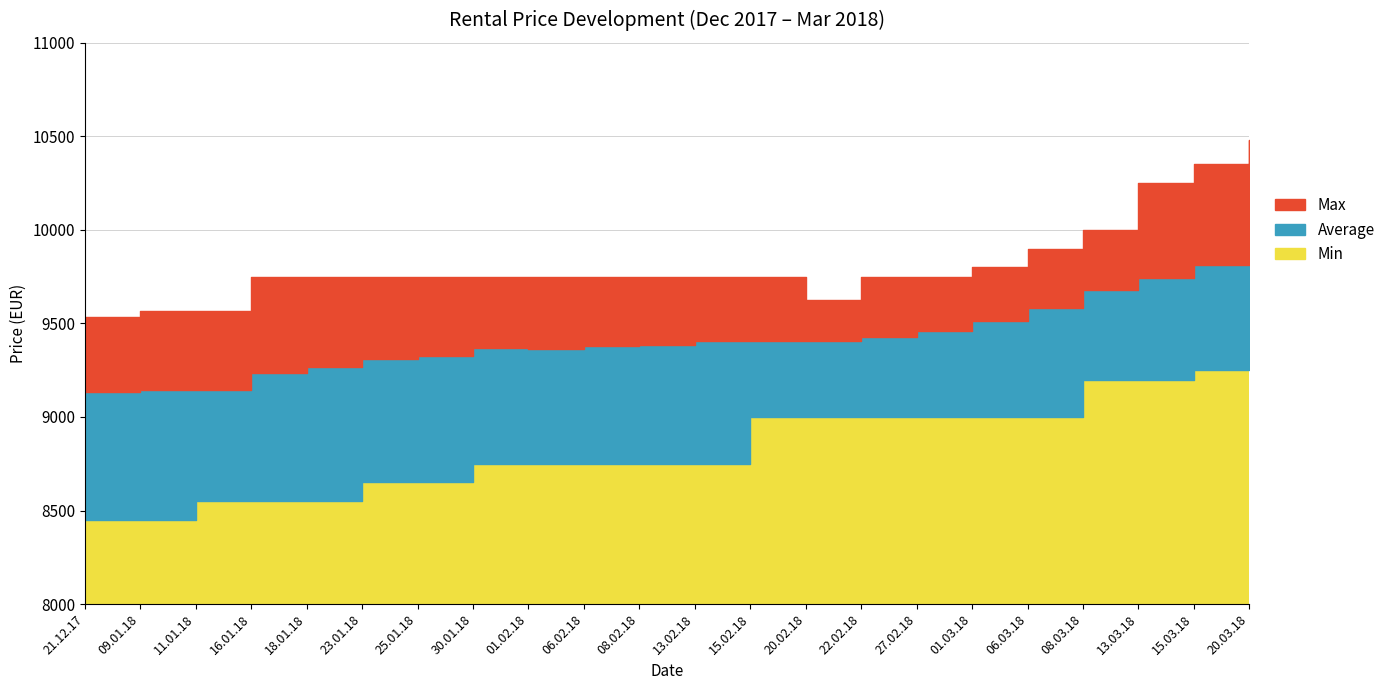

How many lines are shown in the chart?

3